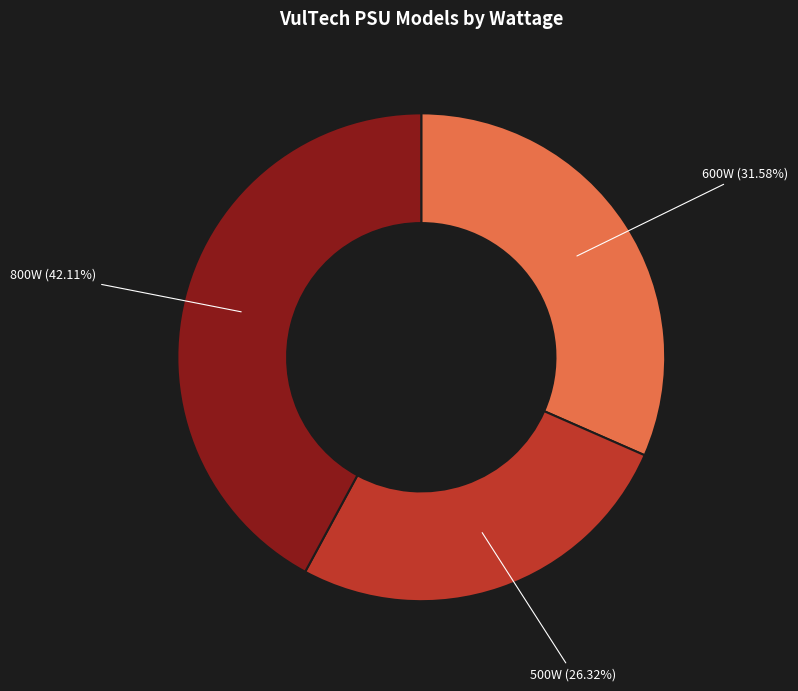

Is there a majority slice in this chart?

No